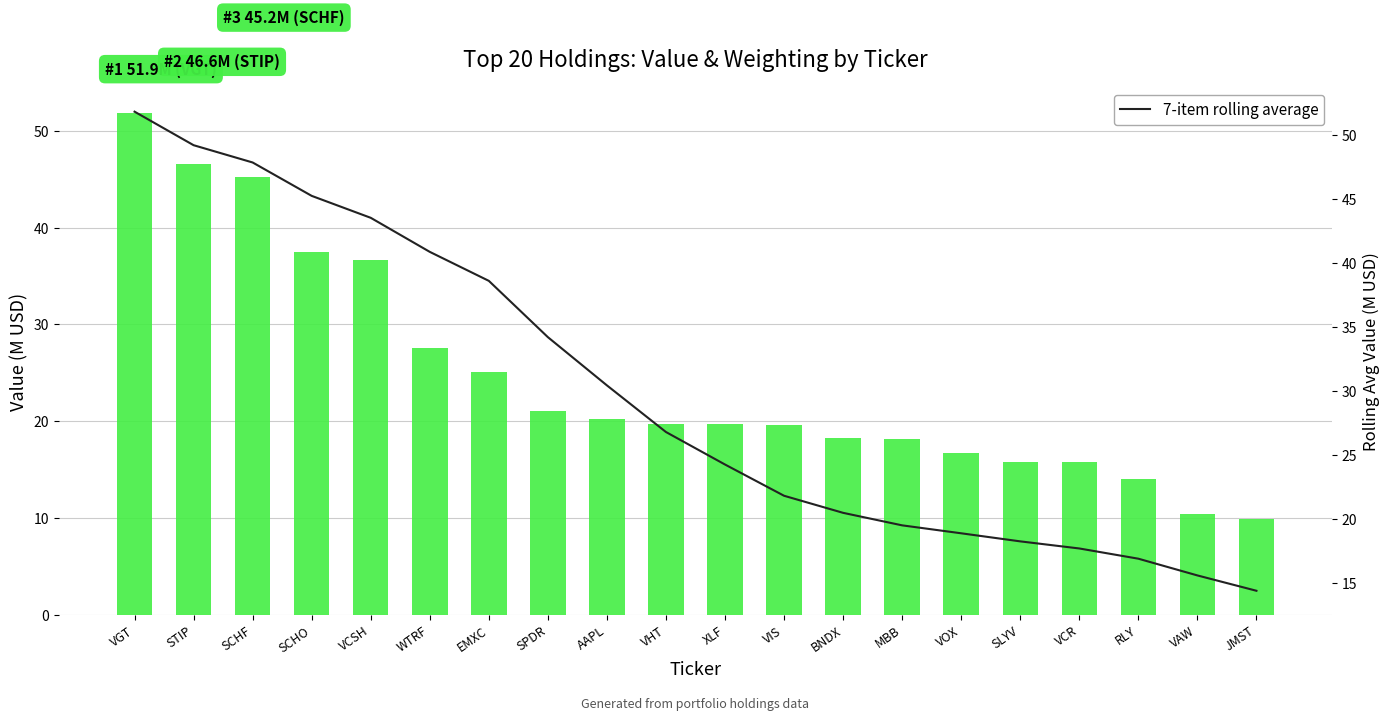

At how many categories does at least one series exceed 31?

8